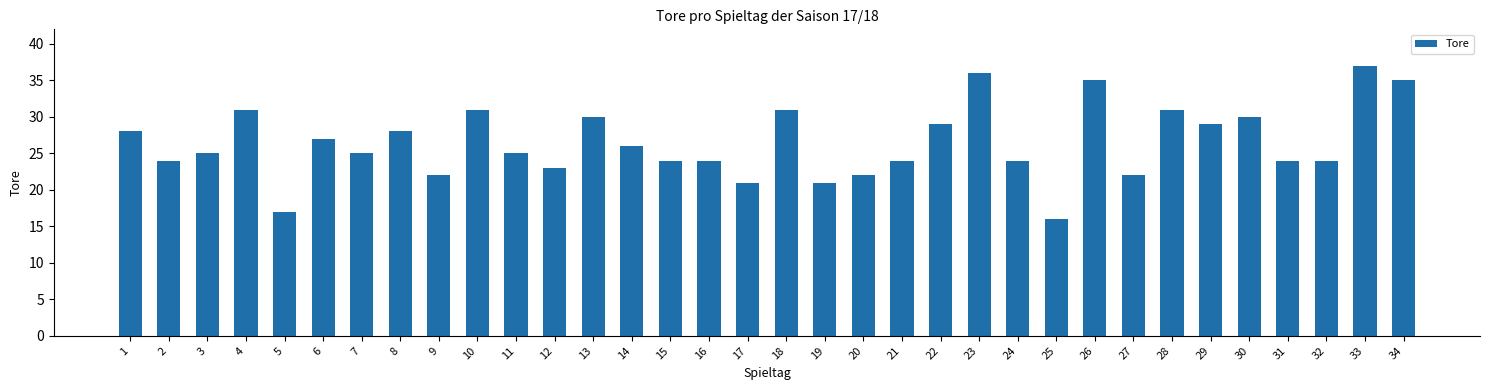

Count the number of data series in this chart.

1